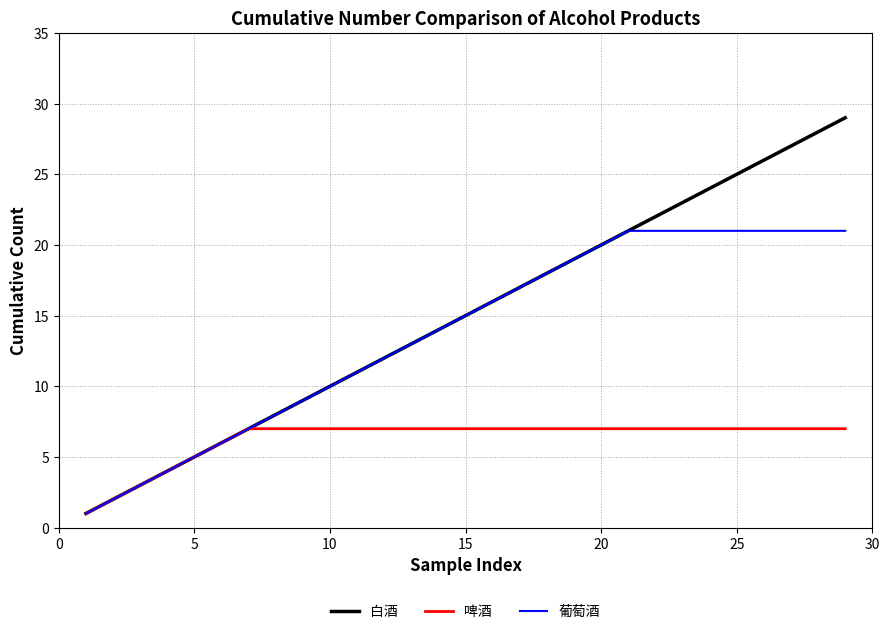

Rank the series by their maximum value, from lowest to highest.

啤酒, 葡萄酒, 白酒